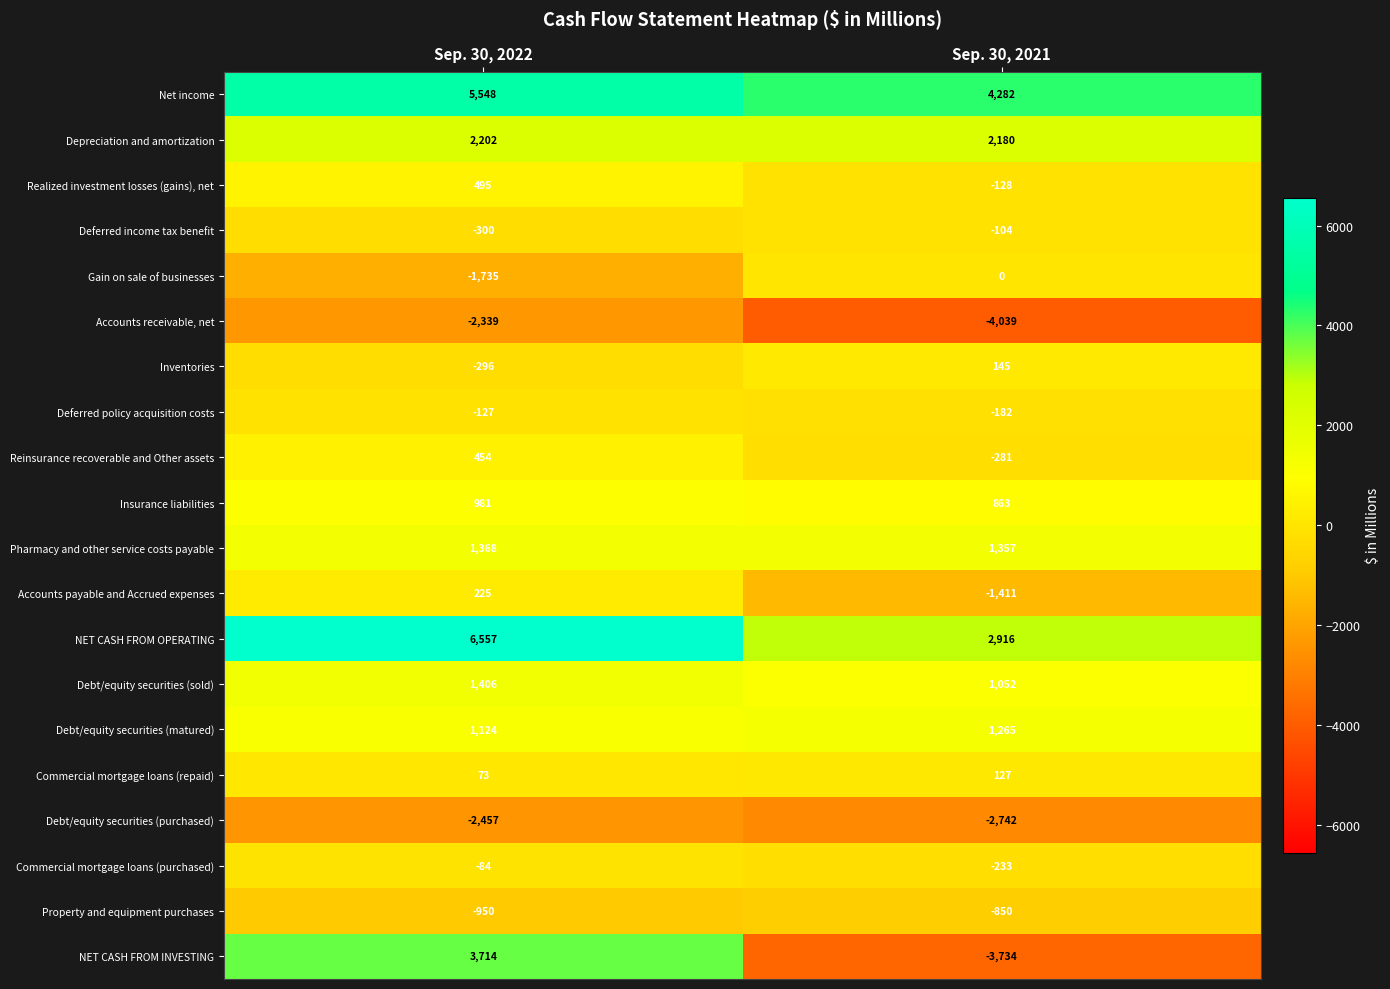

The Property and equipment purchases series shows -850 at Sep. 30, 2021. True or false?

True